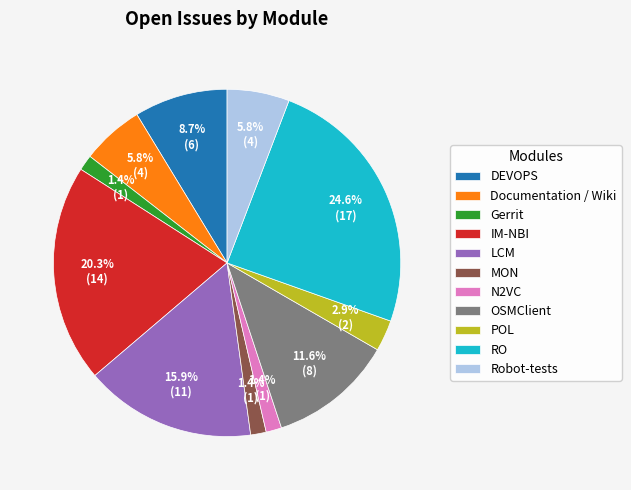

To the nearest percent, what is the combined percentage of IM-NBI and Robot-tests?

26%